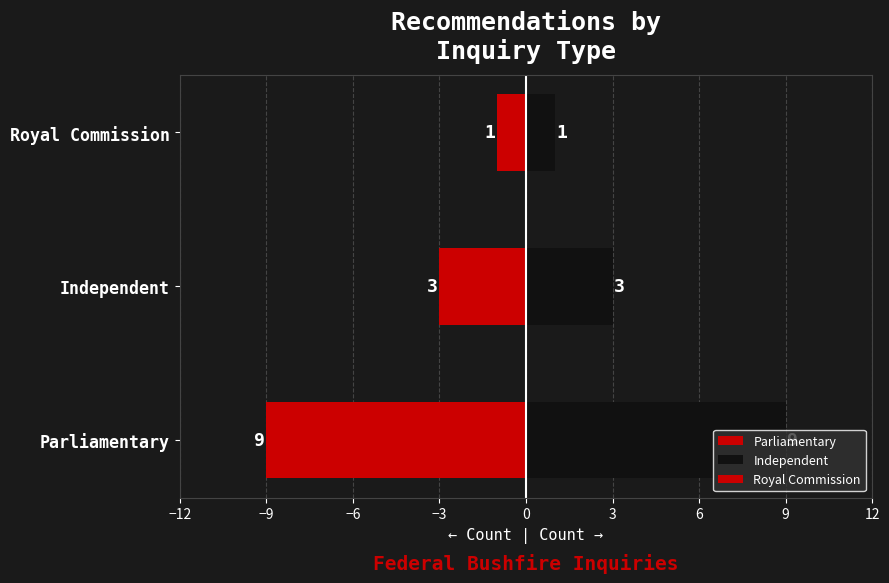

At how many categories does at least one series exceed 6?

1